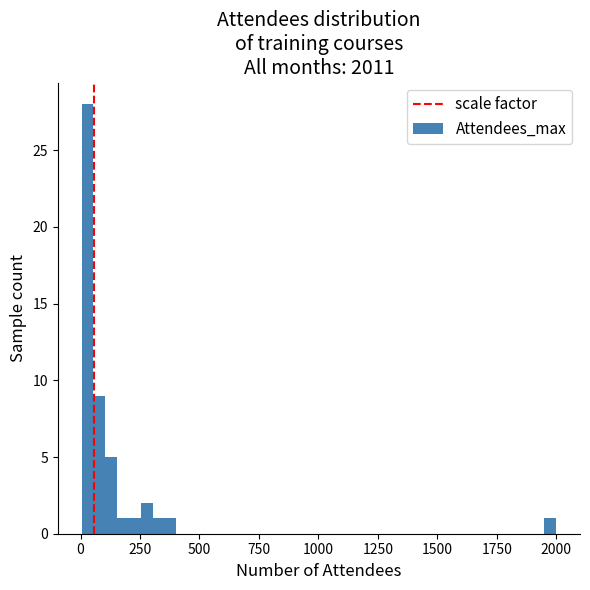

Around what value on the x-axis is the tallest bar? Give the approximate position of its centre, as read against the axis.

50